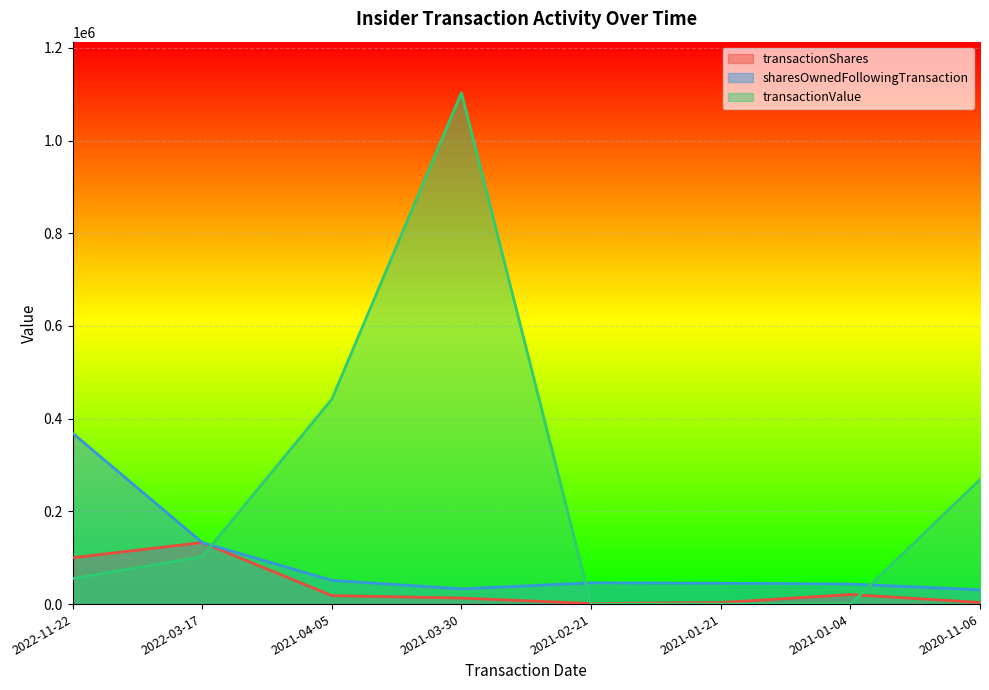

Reading left to right, what are all the values shown in this chart?

transactionShares: 2022-11-22=100000	2022-03-17=132800	2021-04-05=18281	2021-03-30=12900	2021-02-21=1300	2021-01-21=3220	2021-01-04=20614	2020-11-06=3500
sharesOwnedFollowingTransaction: 2022-11-22=368804	2022-03-17=132800	2021-04-05=51181	2021-03-30=32900	2021-02-21=45800	2021-01-21=45076	2021-01-04=43283	2020-11-06=30829
transactionValue: 2022-11-22=54960	2022-03-17=102256	2021-04-05=442093	2021-03-30=1103006	2021-02-21=0	2021-01-21=0	2021-01-04=0	2020-11-06=268663